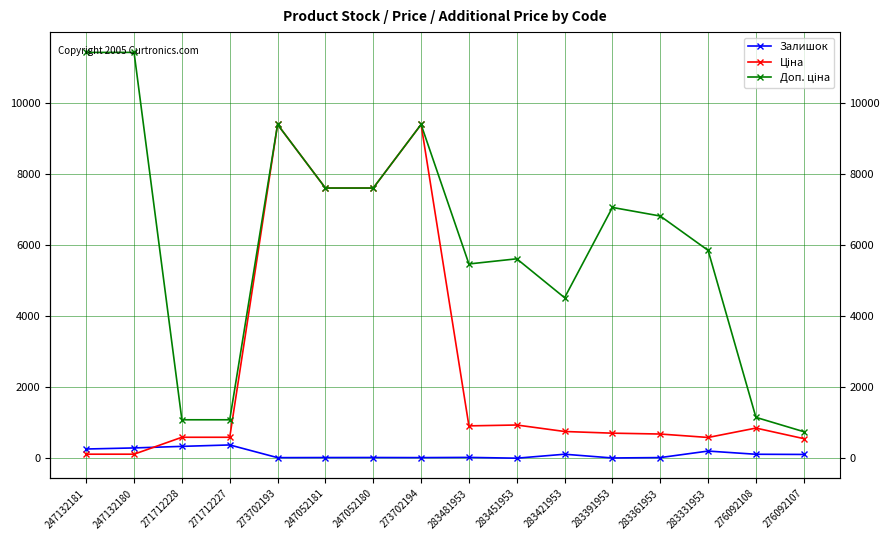

True or false: Доп. ціна has a value of 12780.0 at 247052180.

False